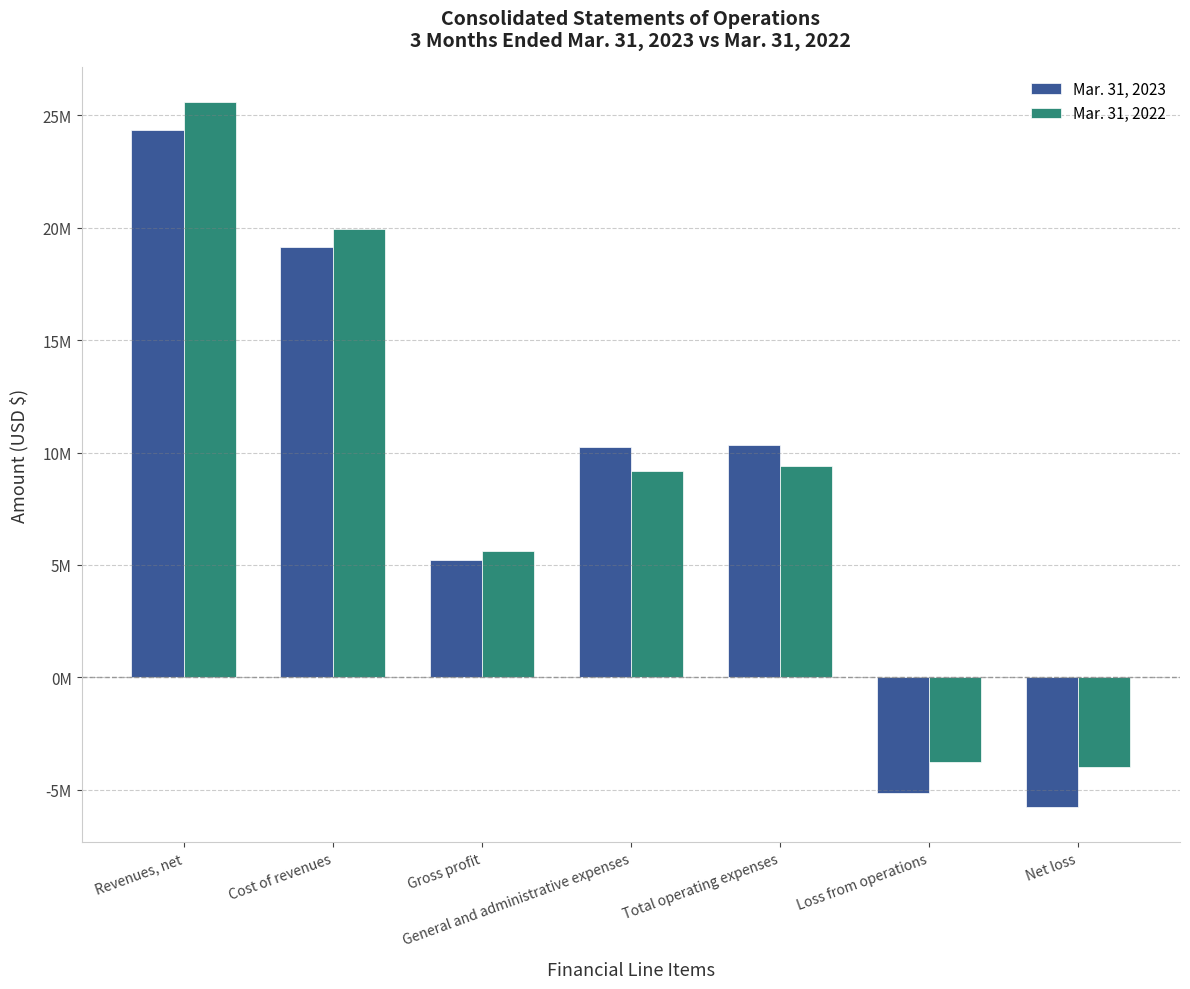

What is the label of the 2nd bar from the left?

Cost of revenues